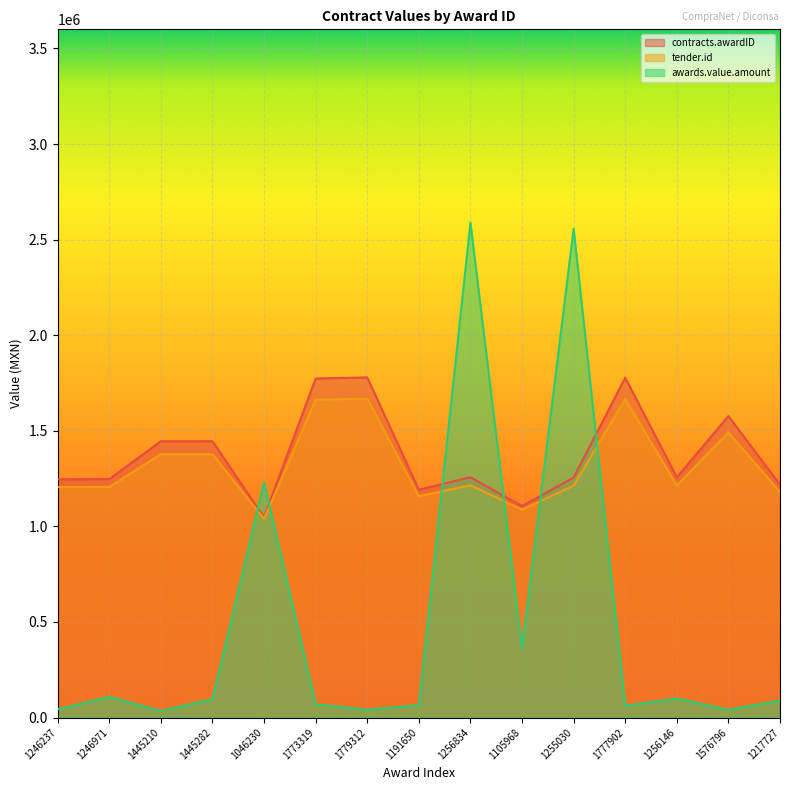

Reading left to right, extract all data points from this chart.

contracts.awardID: 1246237=1246237	1246971=1246971	1445210=1445210	1445282=1445282	1046230=1046230	1773319=1773319	1779312=1779312	1191650=1191650	1256834=1256834	1105968=1105968	1255030=1255030	1777902=1777902	1256146=1256146	1576796=1576796	1217727=1217727
tender.id: 1246237=1205581	1246971=1206121	1445210=1377465	1445282=1377522	1046230=1038432	1773319=1662210	1779312=1667775	1191650=1157848	1256834=1214665	1105968=1087563	1255030=1213034	1777902=1666537	1256146=1214009	1576796=1490730	1217727=1180426
awards.value.amount: 1246237=42858	1246971=108108	1445210=34272	1445282=96077	1046230=1229040	1773319=68880	1779312=41400	1191650=64800	1256834=2588256	1105968=361440	1255030=2556972	1777902=61200	1256146=99396	1576796=40608	1217727=88452